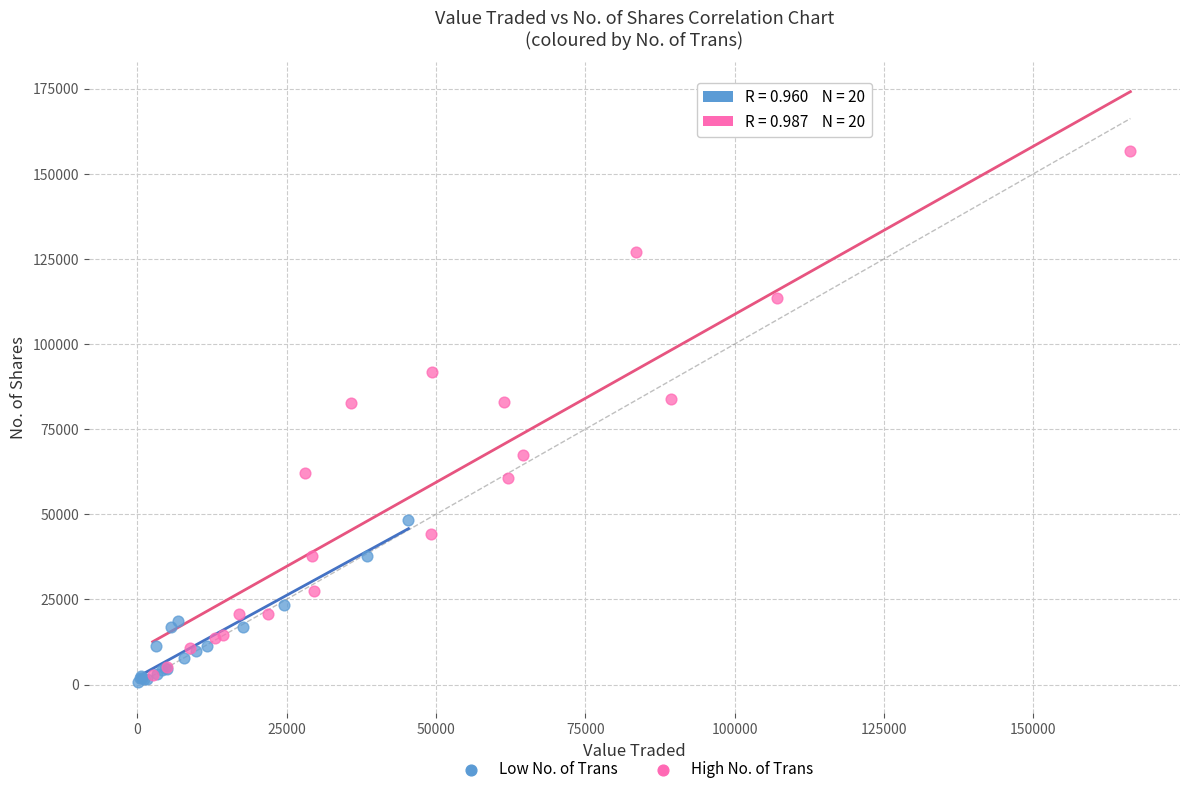

What are all the series names shown in the legend?

Low No. of Trans, High No. of Trans